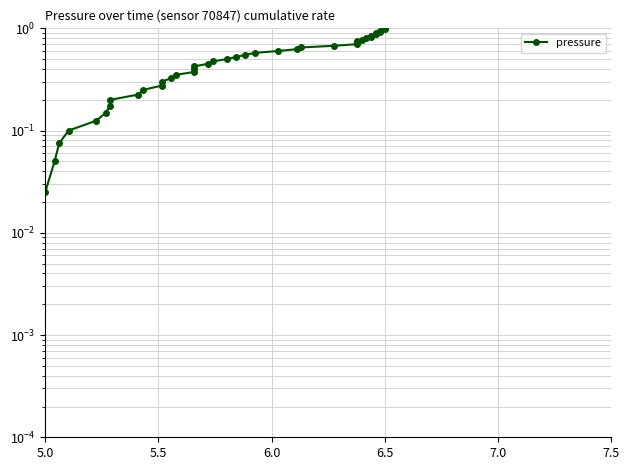

What is the label of the 39th point from the left?

6.5